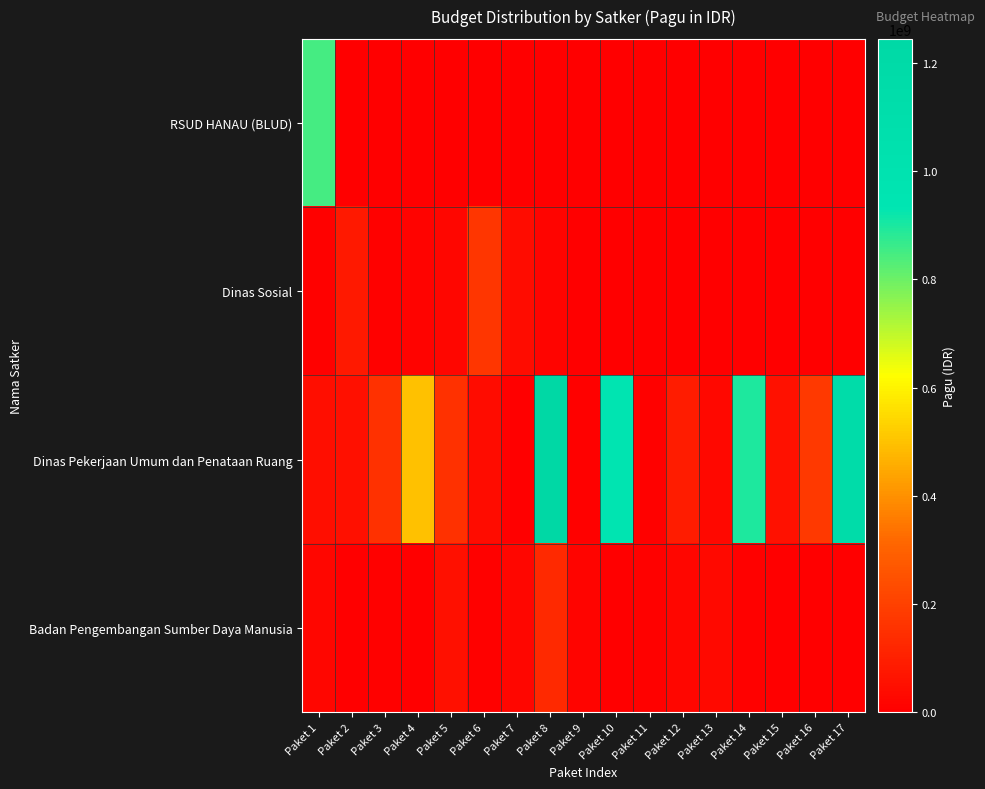

Which label corresponds to the smallest value in the chart?

Paket 2